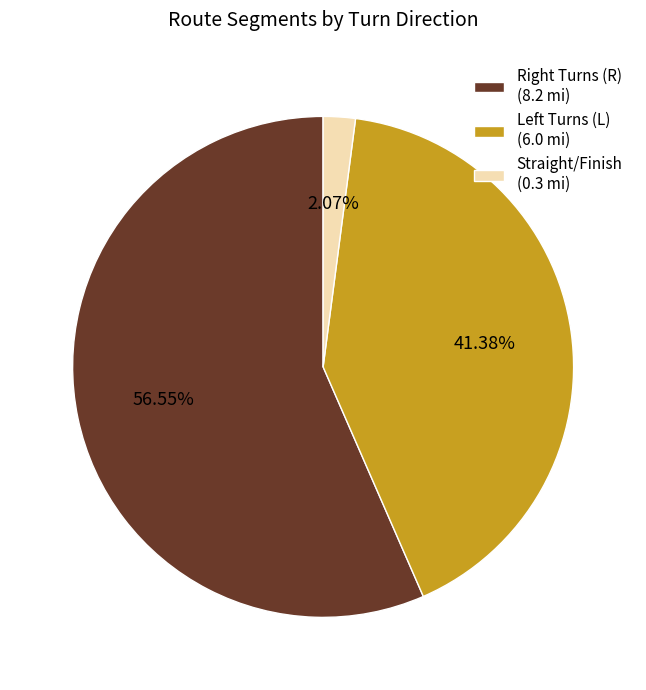

Is there a majority slice in this chart?

Yes